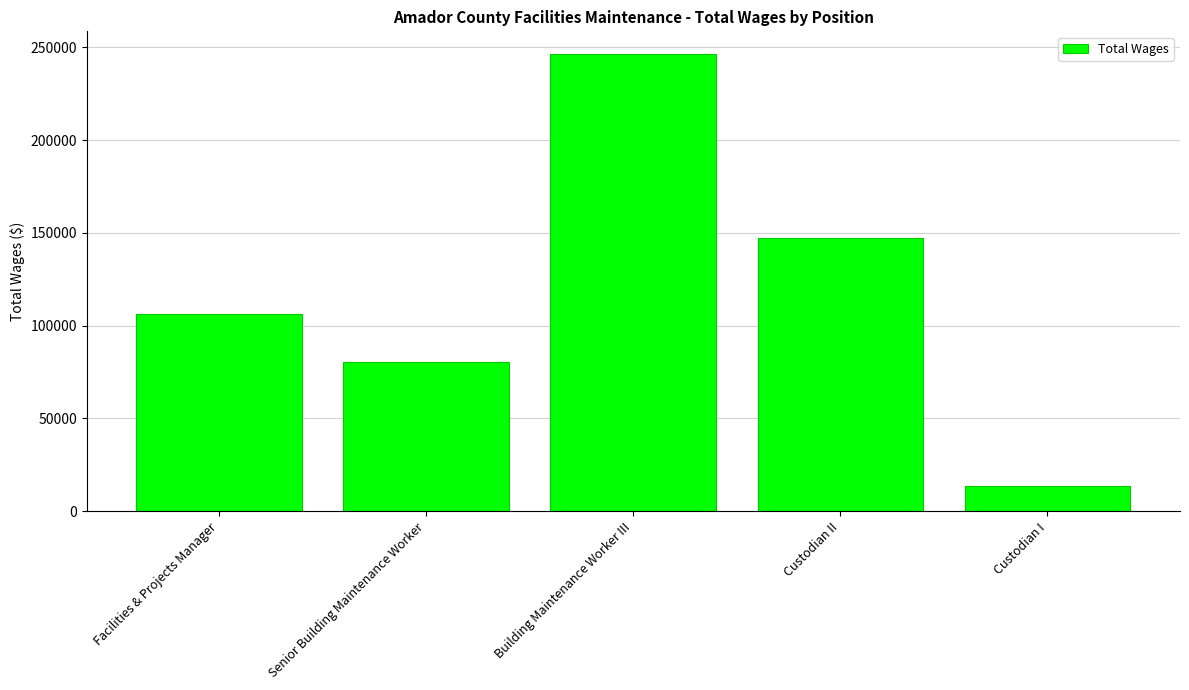

What is the difference between the second highest and minimum values?

133653